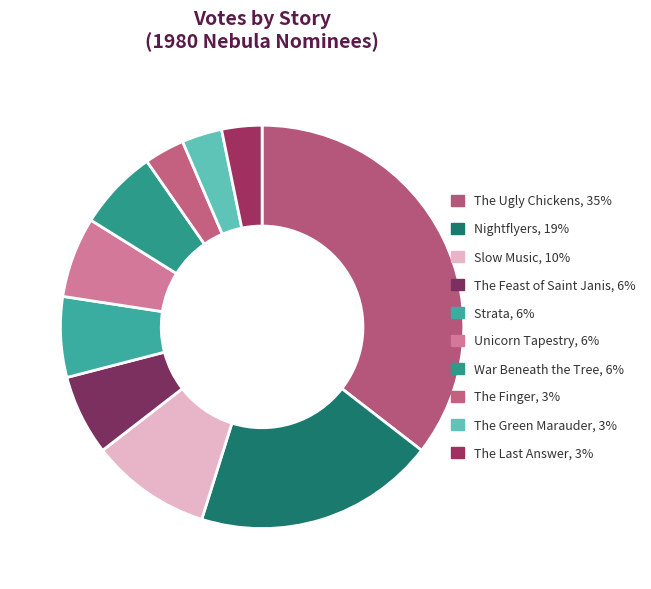

Is it true that Slow Music is 10% of the pie?

True